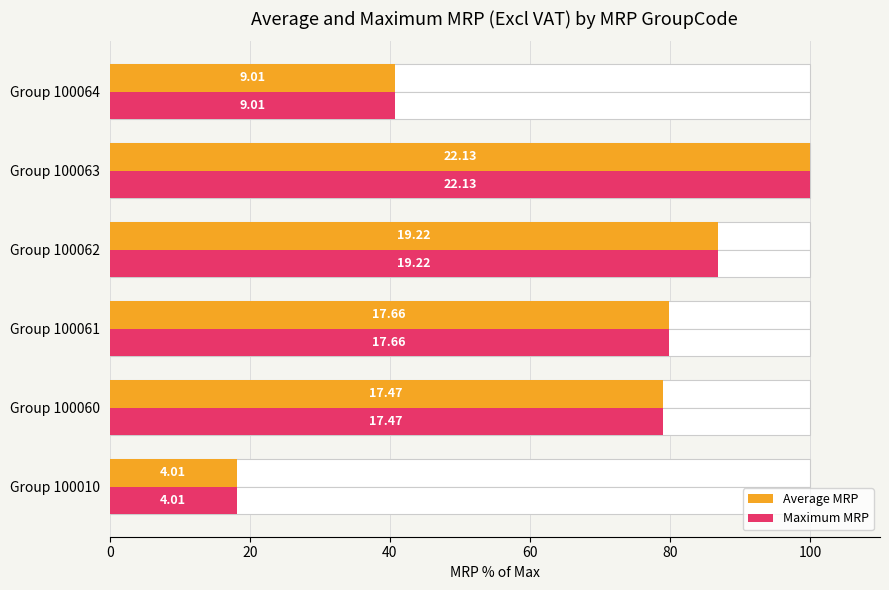

What is the difference between the maximum and minimum values in the Average MRP series?

81.9